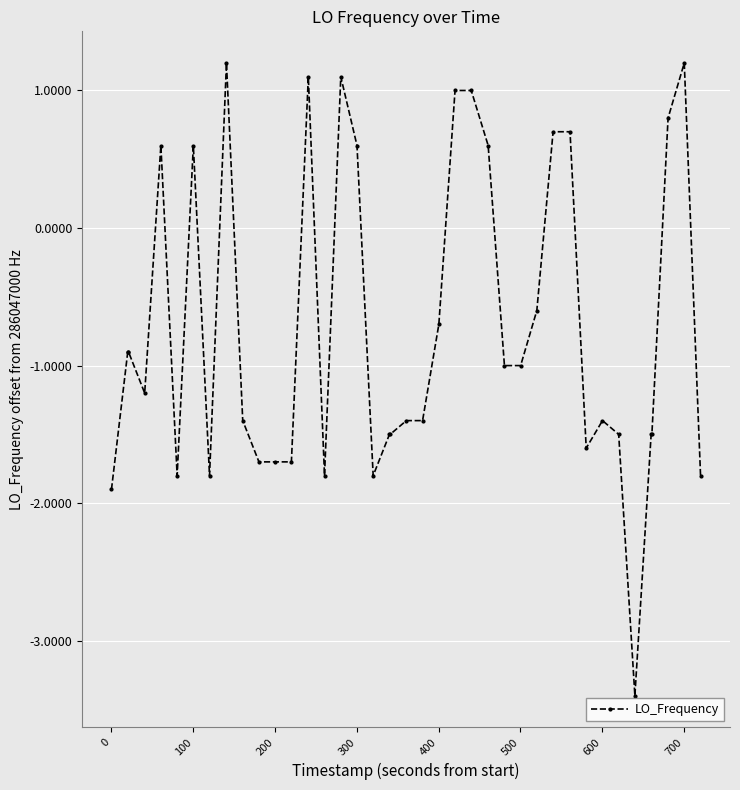

How many lines are shown in the chart?

1